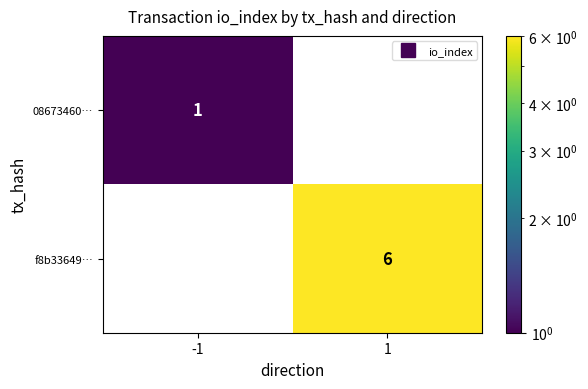

What is the sum of the f8b33649… values at -1 and 1?

6